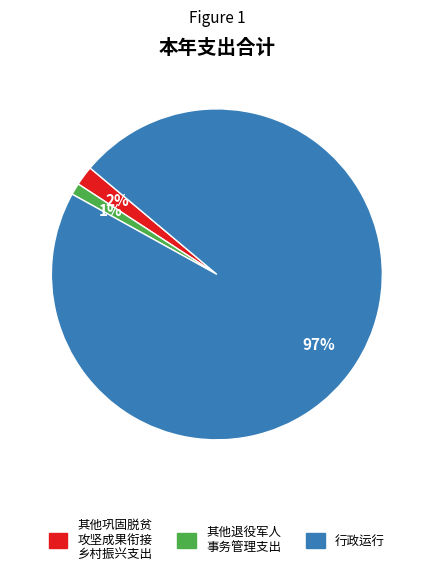

To the nearest percent, what is the difference between the largest and smallest slice percentages?

96%